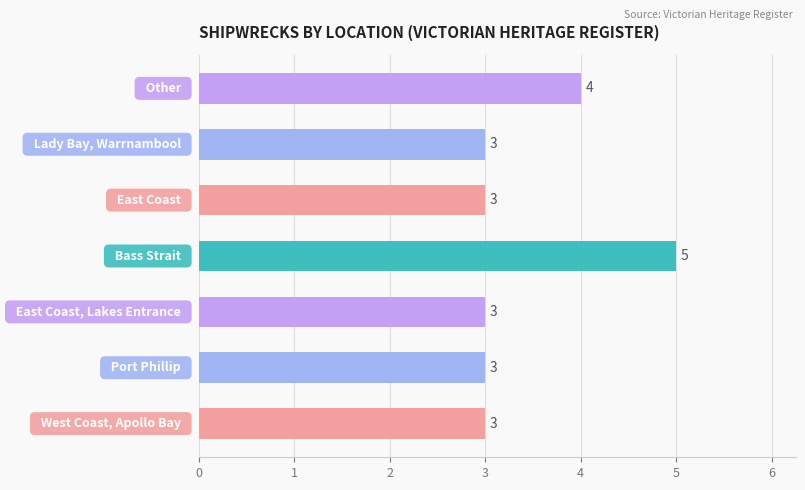

What is the smallest value displayed?

3